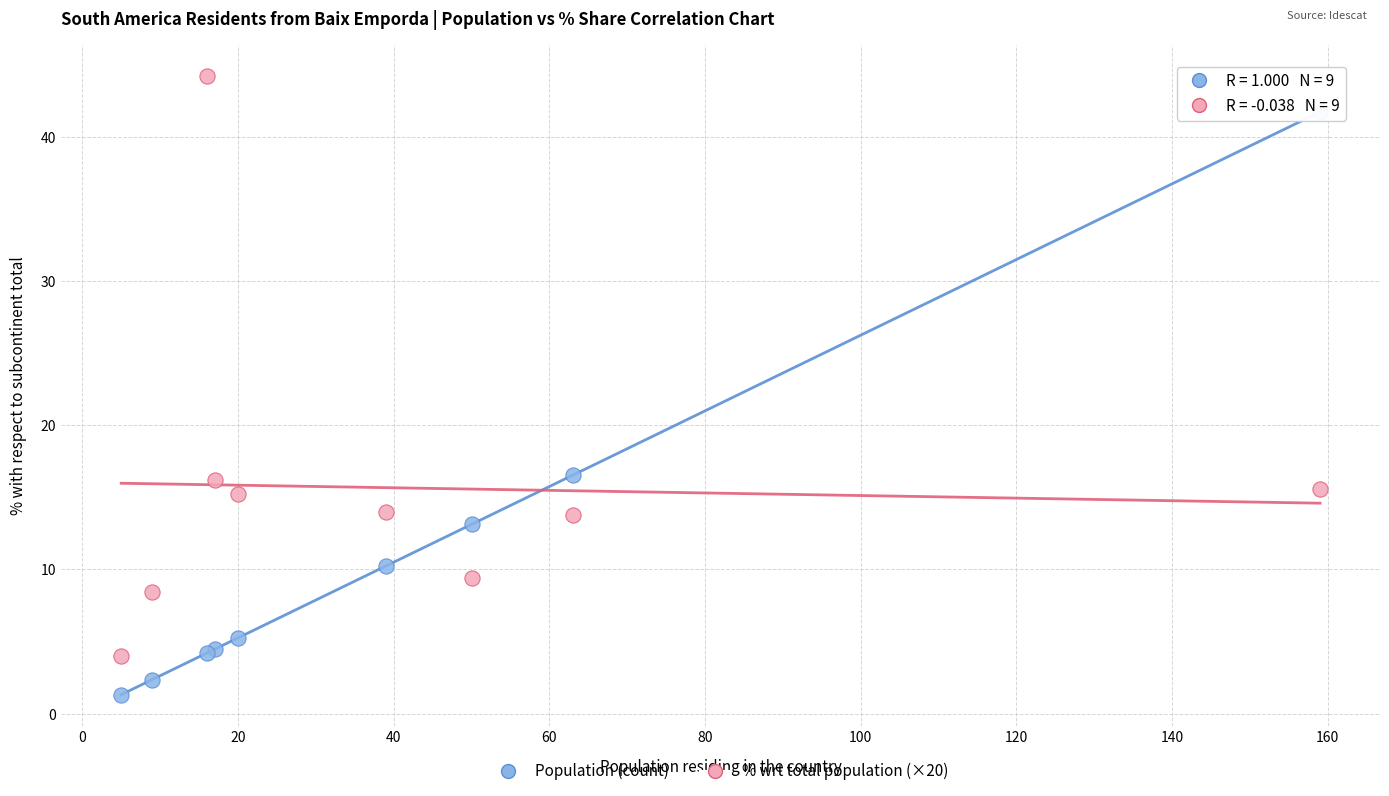

Which series contains the highest Y value?

% wrt total population (×20)